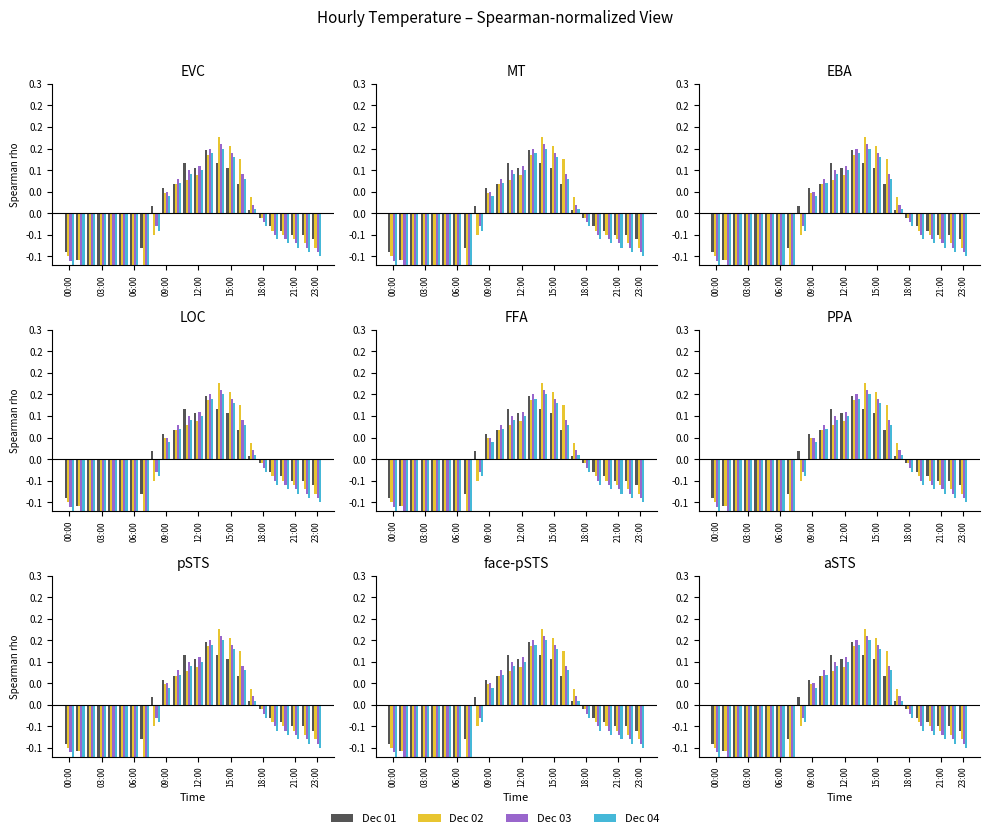

Where does the Dec 03 series first go above 0?

09:00